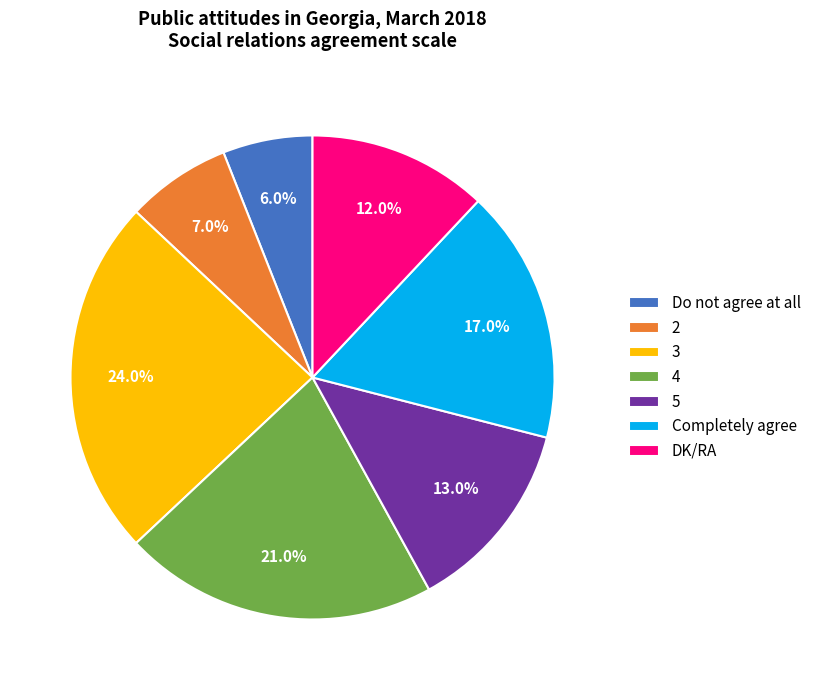

To the nearest percent, what portion does Do not agree at all represent?

6%